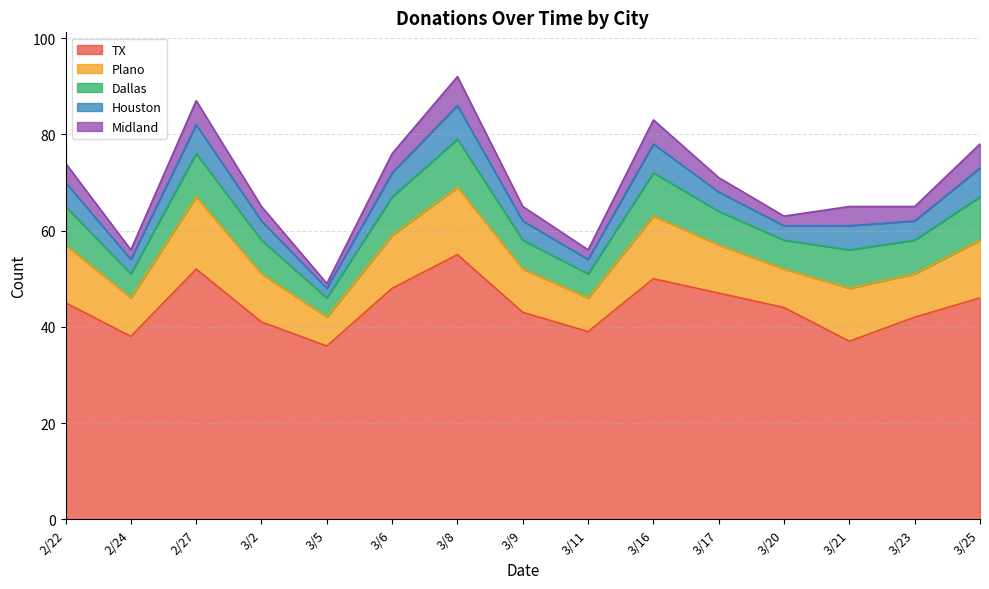

What is the label of the 4th point from the right?

3/20